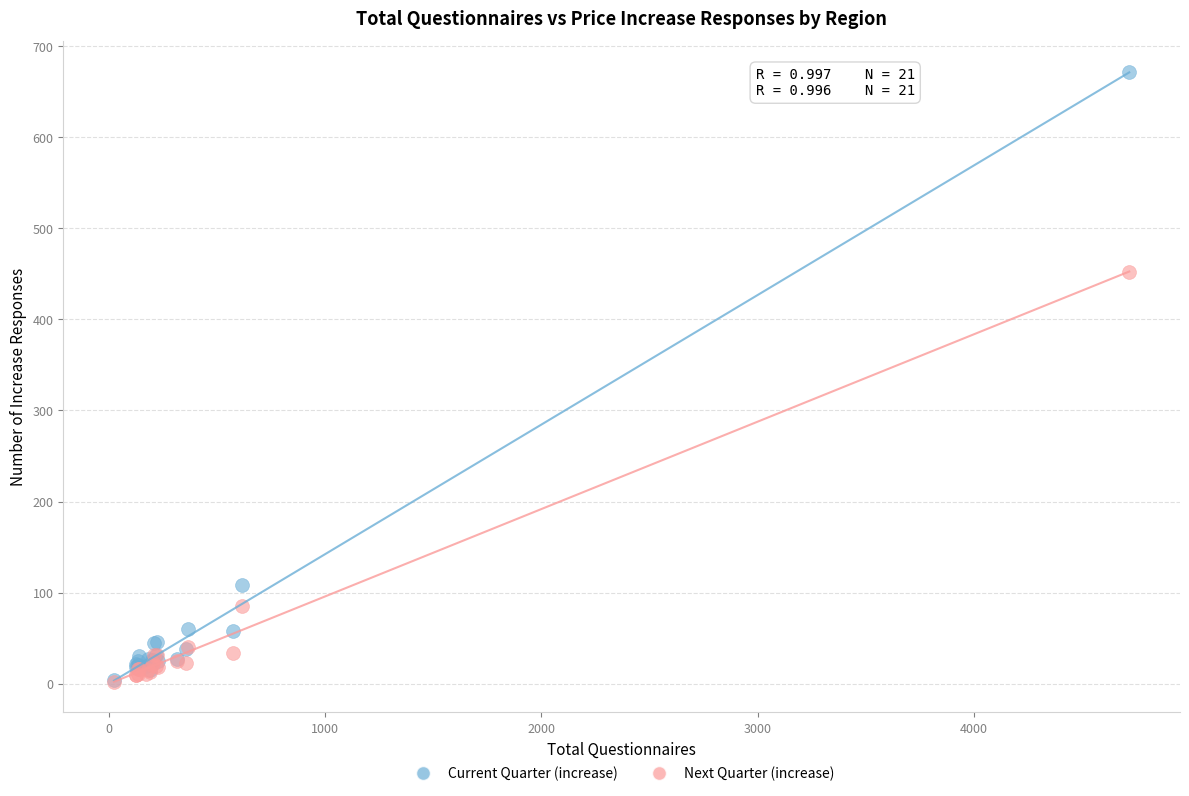

In the Current Quarter (increase) series, what Y value is closest to 338?

108